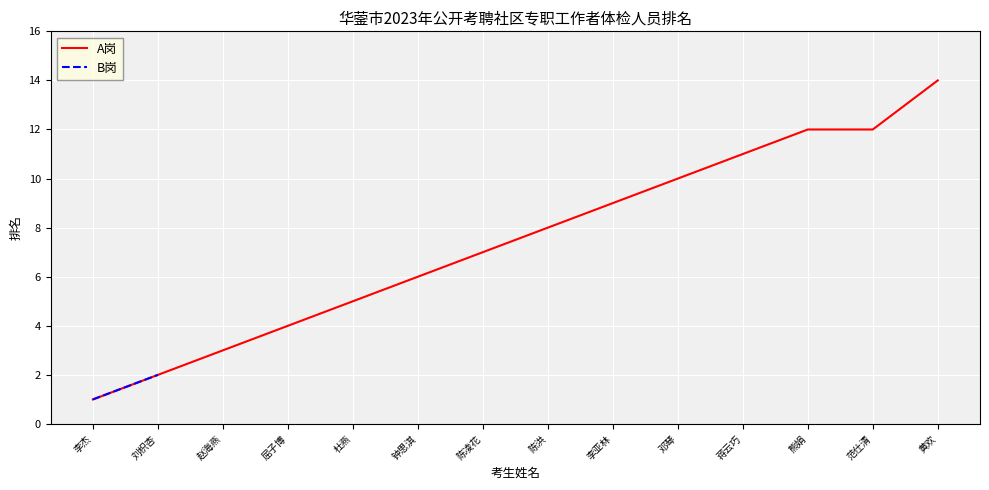

Is it true that the value at 屈子博 is 3?

False